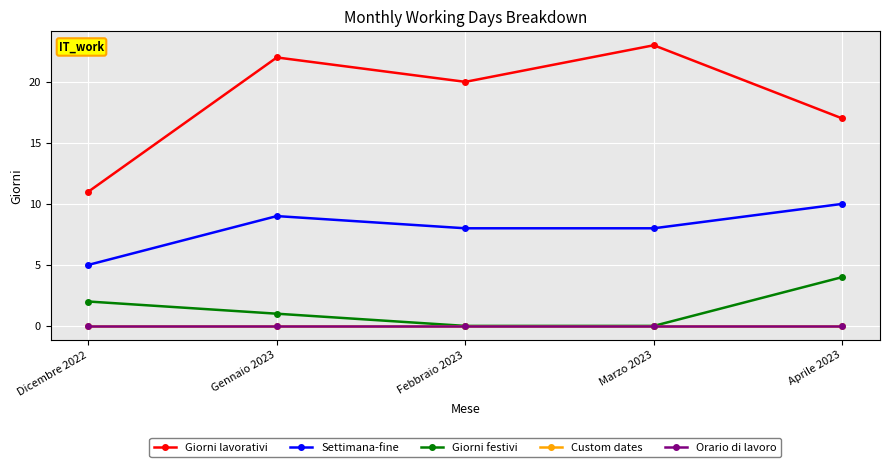

Is this an area chart (filled region under the line)?

No